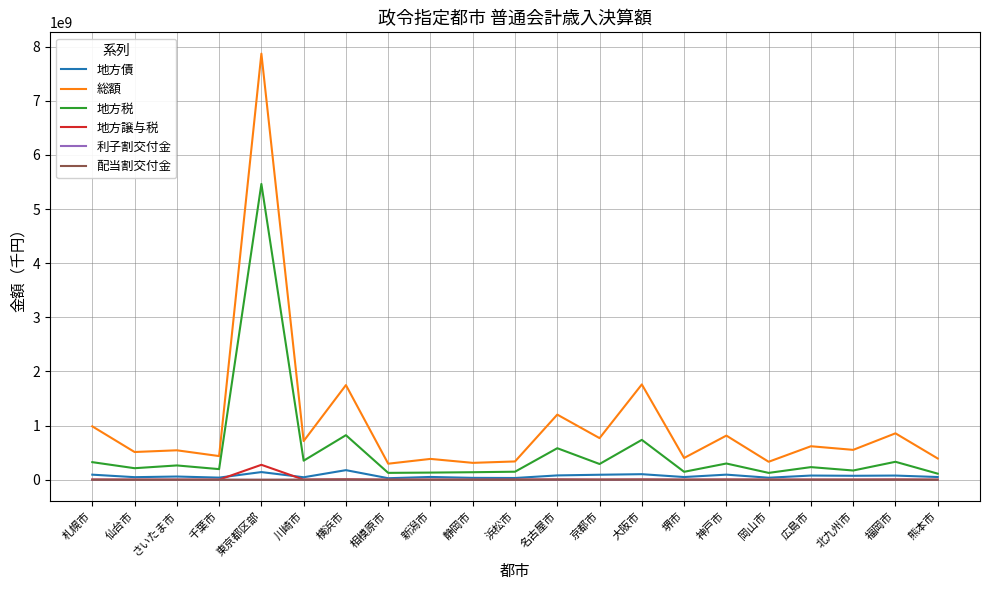

What is the difference between the highest and lowest values at 新潟市?

385630856